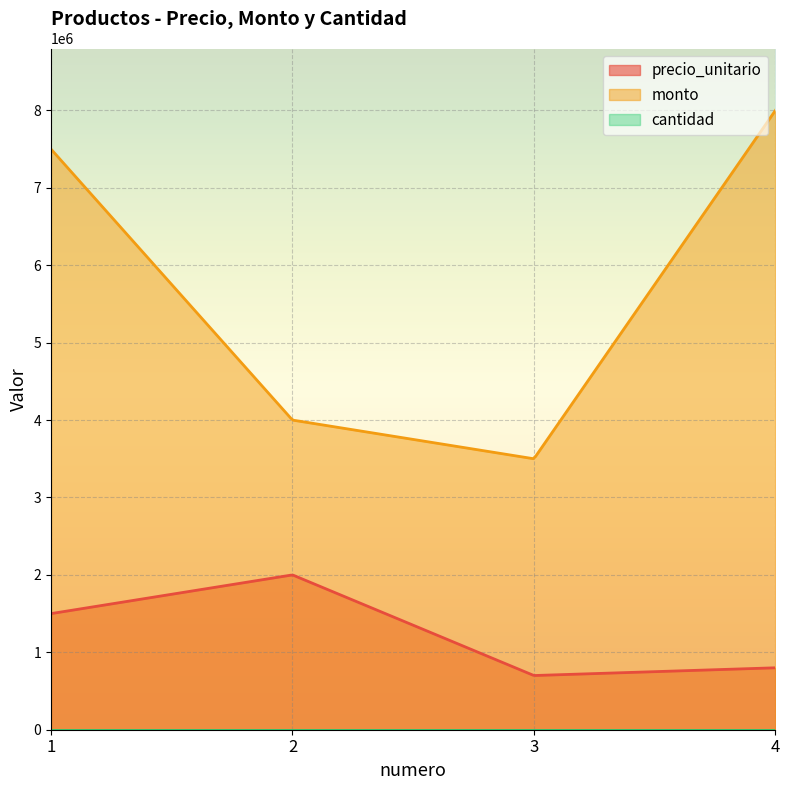

True or false: monto and precio_unitario cross at least once.

False